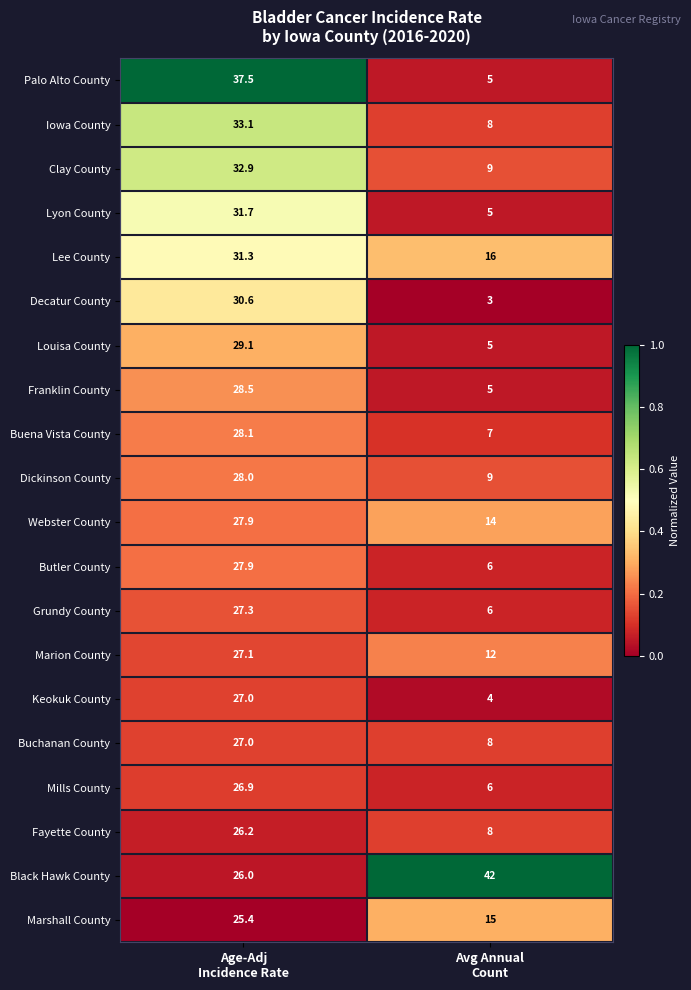

What is the smallest value displayed?

3.0